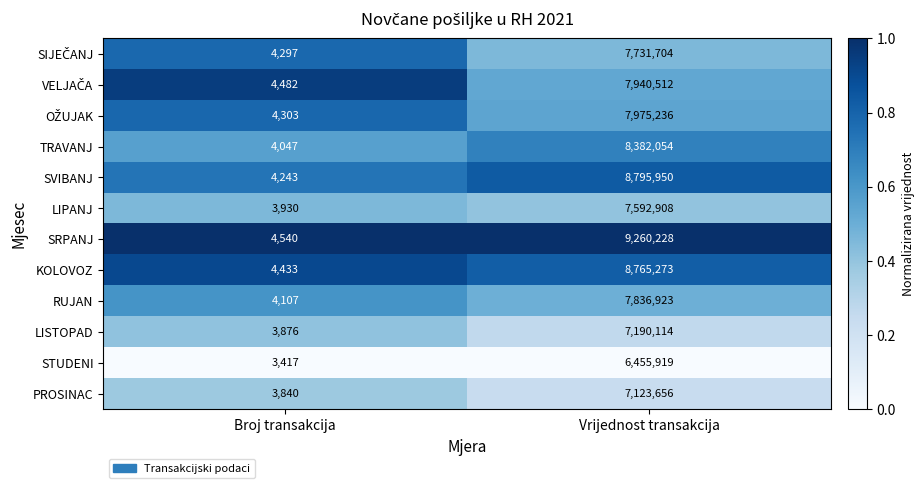

What is the difference between the highest and lowest values at Vrijednost transakcija?

2804309